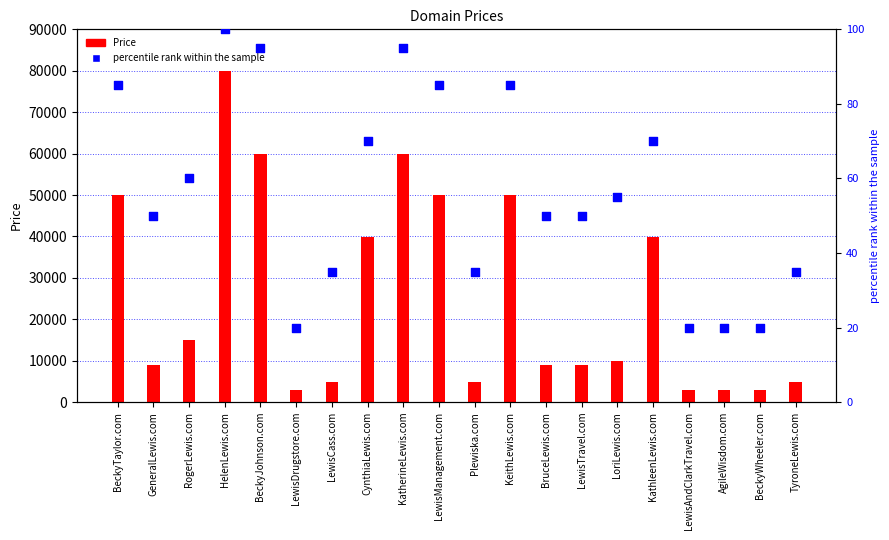

Which series has the largest total across all categories?

Price